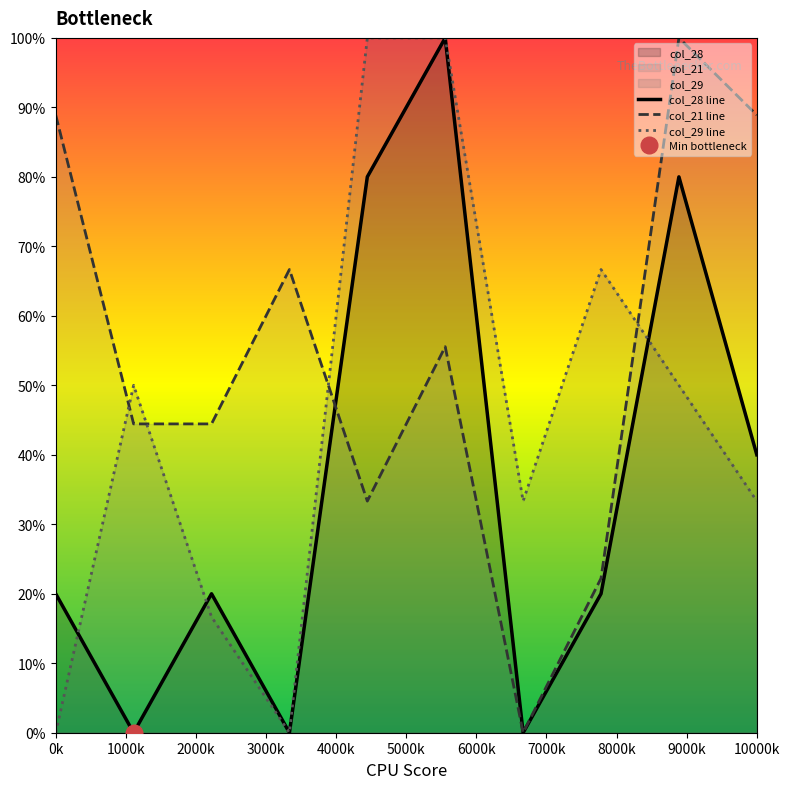

At which label does col_29 line reach its minimum?

0k